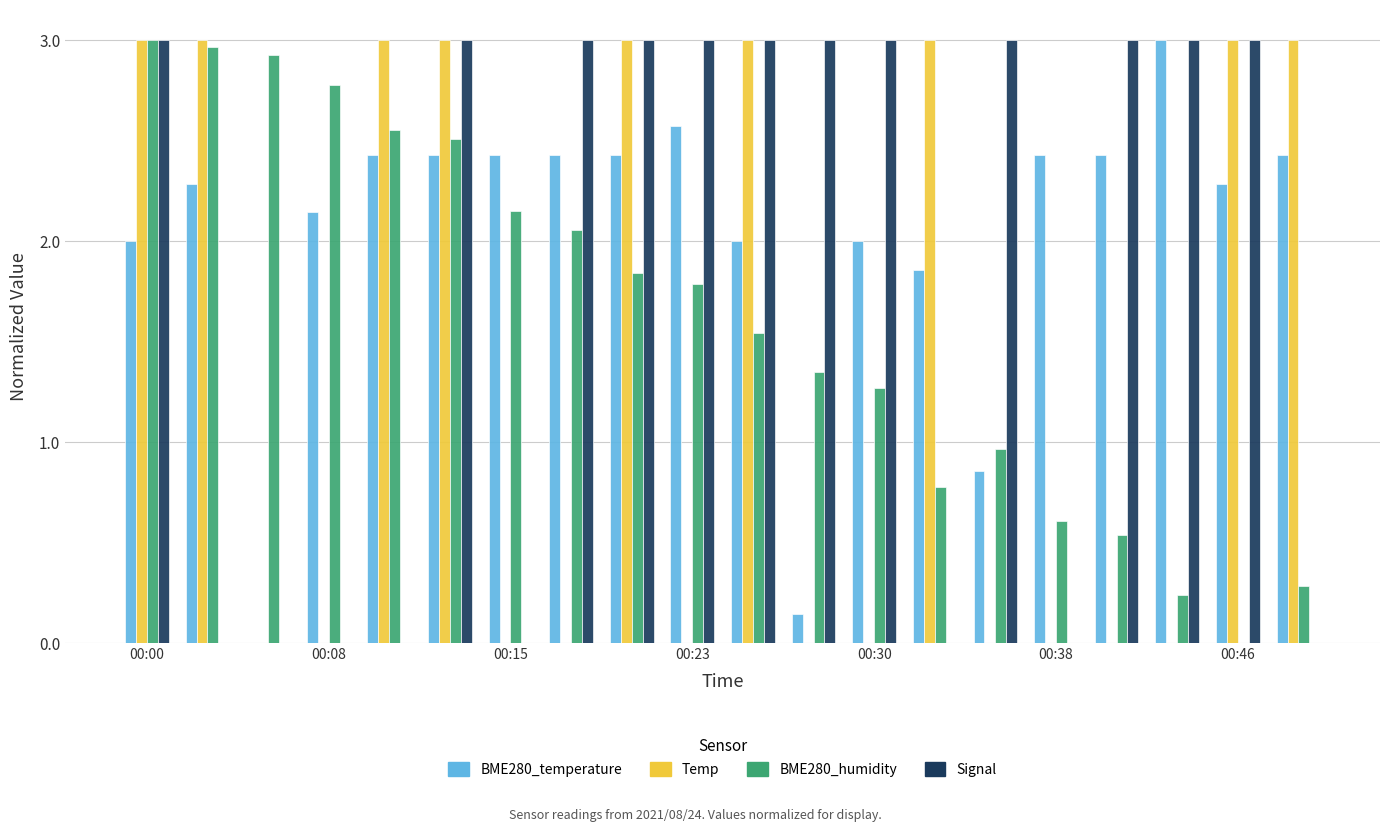

Which series has the largest total across all categories?

BME280_temperature